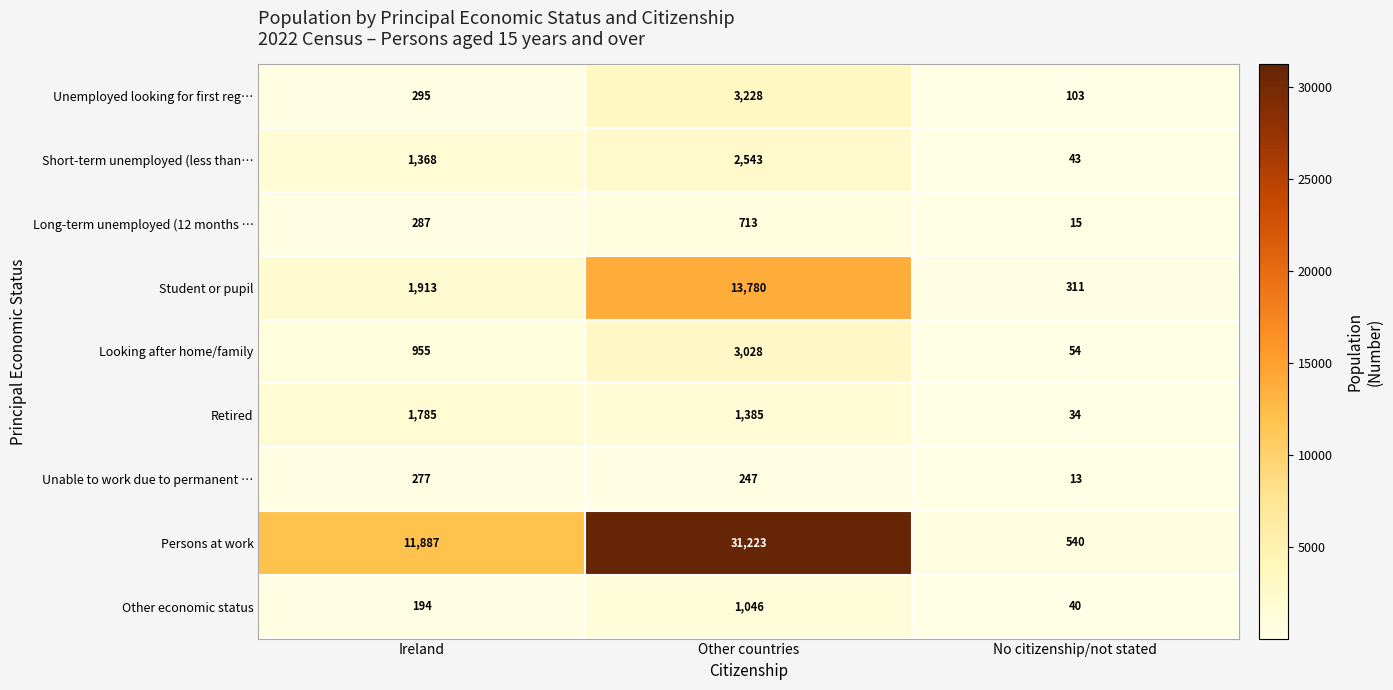

What value does the Long-term unemployed (12 months … series have at Other countries?

713